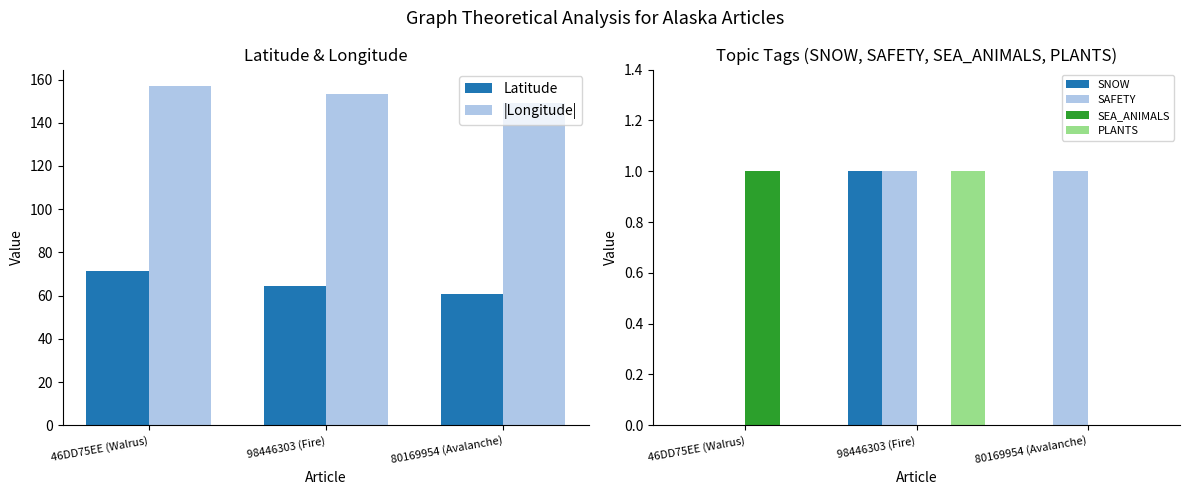

Where is SEA_ANIMALS nearest to the value 0?

98446303 (Fire)